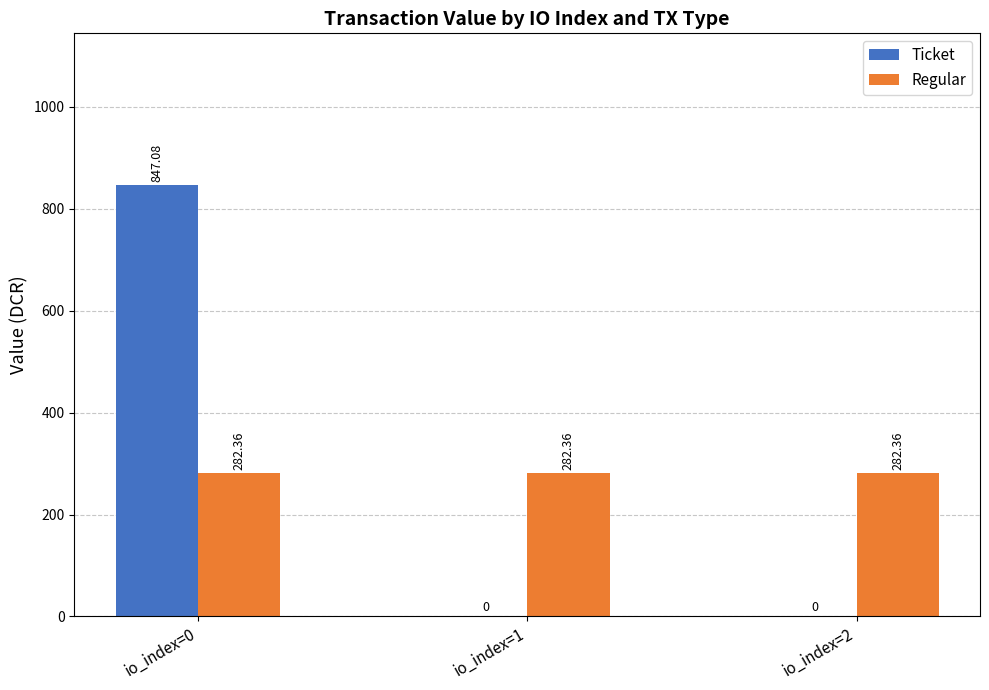

What is the total value across all series at io_index=0?

1129.4